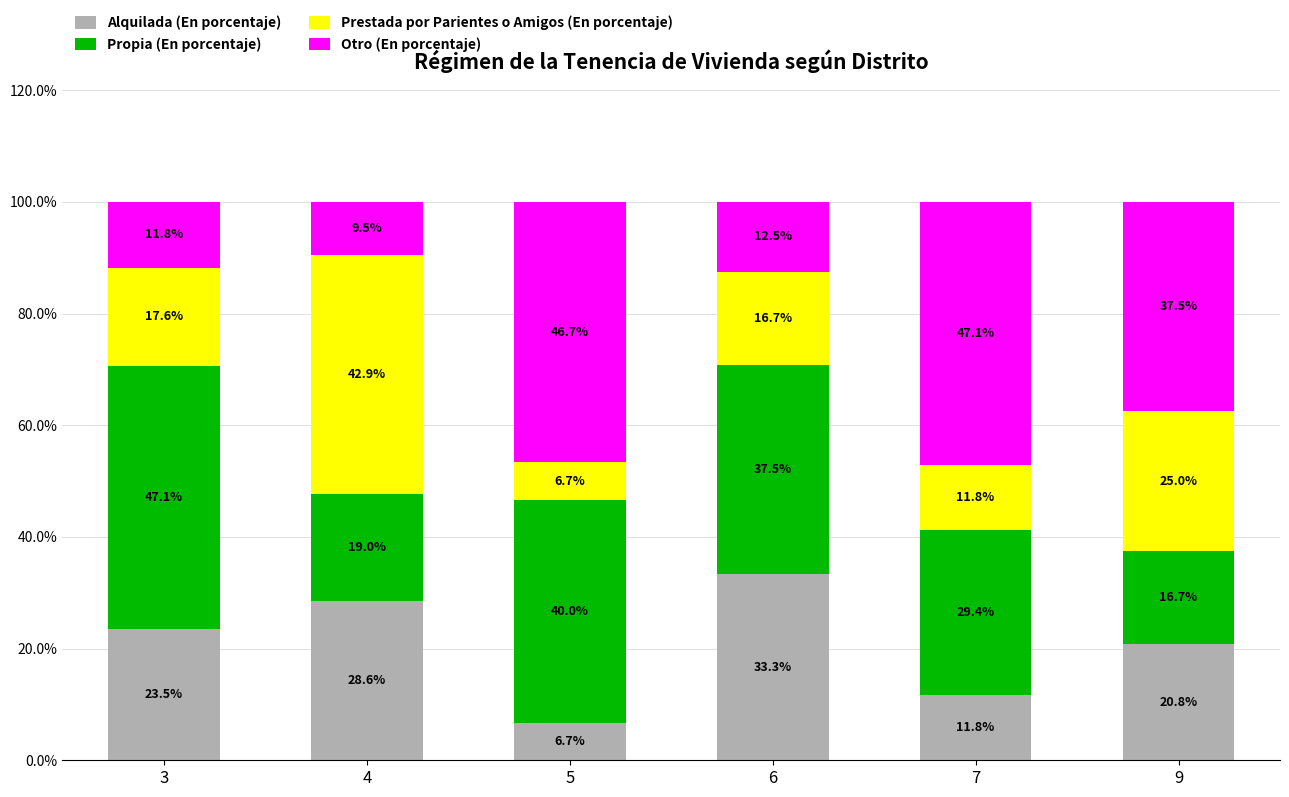

What is the difference between the second highest and second lowest values in the Alquilada (En porcentaje) series?

16.8